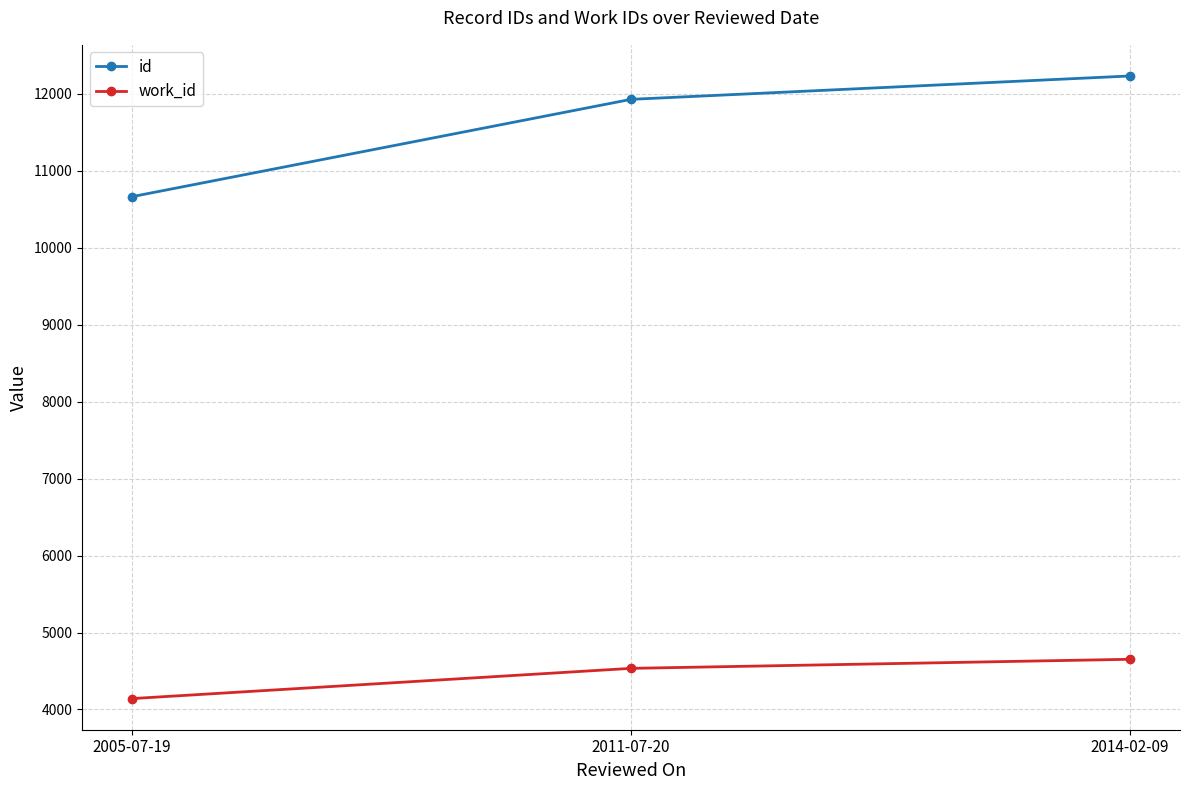

Which category has the lowest value in the work_id series?

2005-07-19